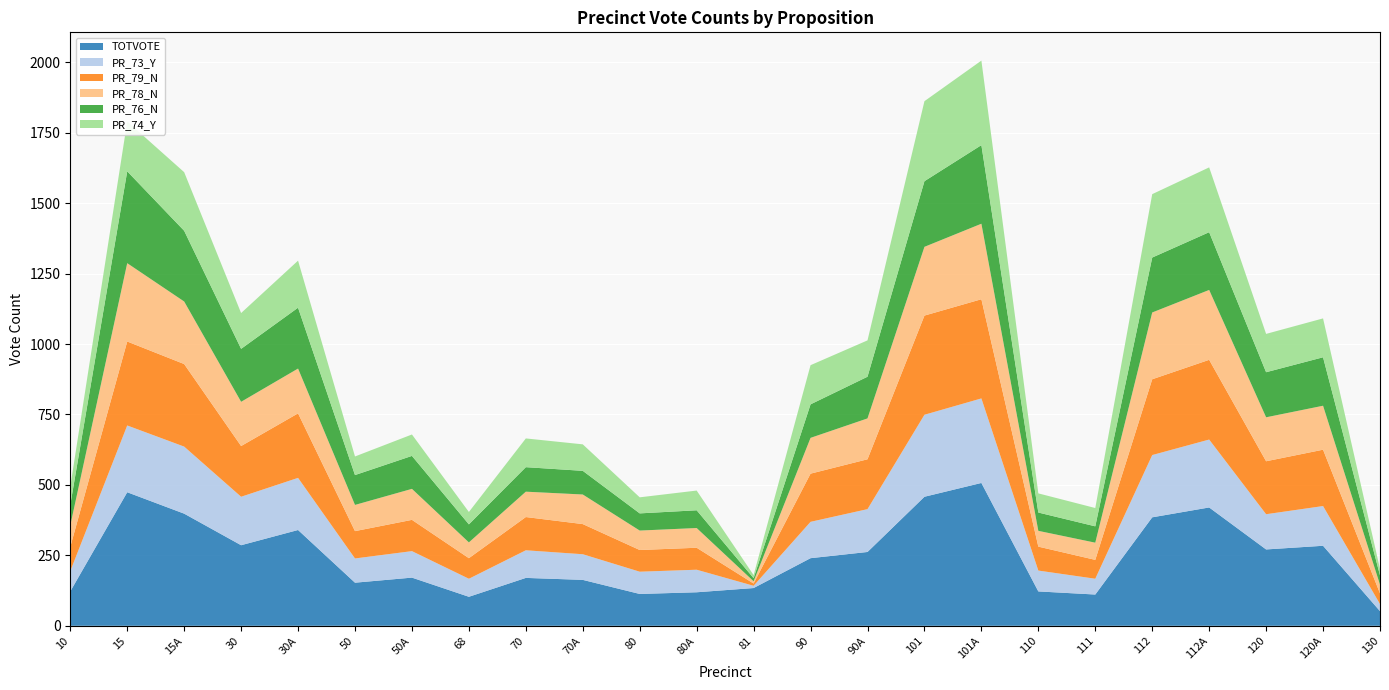

Reading left to right, transcribe all the data shown in this chart.

TOTVOTE: 10=122	15=474	15A=398	30=286	30A=340	50=153	50A=171	68=103	70=170	70A=163	80=113	80A=119	81=134	90=240	90A=262	101=458	101A=507	110=122	111=111	112=385	112A=420	120=271	120A=284	130=52
PR_73_Y: 10=72	15=237	15A=238	30=172	30A=185	50=86	50A=94	68=64	70=98	70A=91	80=79	80A=80	81=8	90=129	90A=152	101=291	101A=300	110=74	111=56	112=221	112A=241	120=125	120A=141	130=25
PR_79_N: 10=86	15=298	15A=293	30=180	30A=229	50=97	50A=111	68=73	70=118	70A=107	80=77	80A=78	81=8	90=171	90A=177	101=352	101A=352	110=85	111=67	112=269	112A=283	120=188	120A=200	130=38
PR_78_N: 10=76	15=278	15A=222	30=157	30A=159	50=93	50A=110	68=56	70=90	70A=105	80=69	80A=70	81=8	90=127	90A=145	101=244	101A=268	110=56	111=61	112=237	112A=248	120=156	120A=156	130=31
PR_76_N: 10=73	15=326	15A=251	30=188	30A=216	50=106	50A=117	68=64	70=87	70A=84	80=61	80A=63	81=11	90=119	90A=148	101=233	101A=279	110=65	111=58	112=195	112A=205	120=160	120A=172	130=33
PR_74_Y: 10=65	15=177	15A=208	30=127	30A=167	50=66	50A=76	68=44	70=102	70A=94	80=57	80A=70	81=11	90=139	90A=129	101=284	101A=300	110=68	111=65	112=225	112A=230	120=136	120A=138	130=23